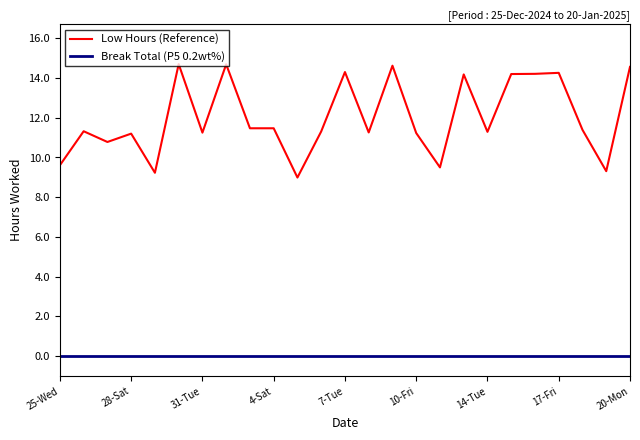

Which series has the largest range (max minus min)?

Low Hours (Reference)